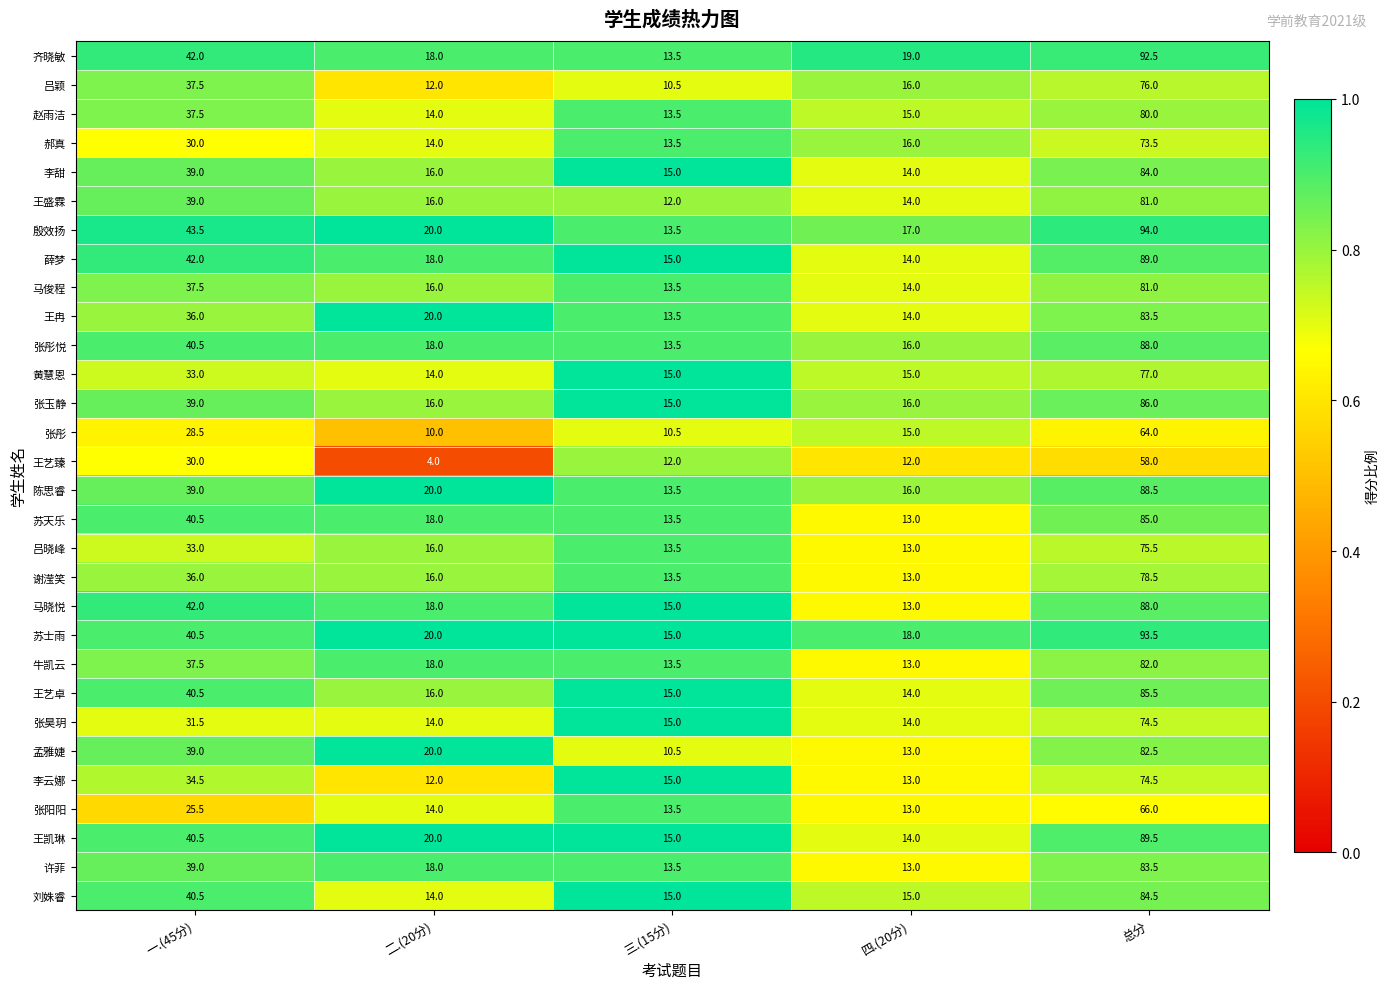

Which label corresponds to the smallest value in the chart?

二.(20分)